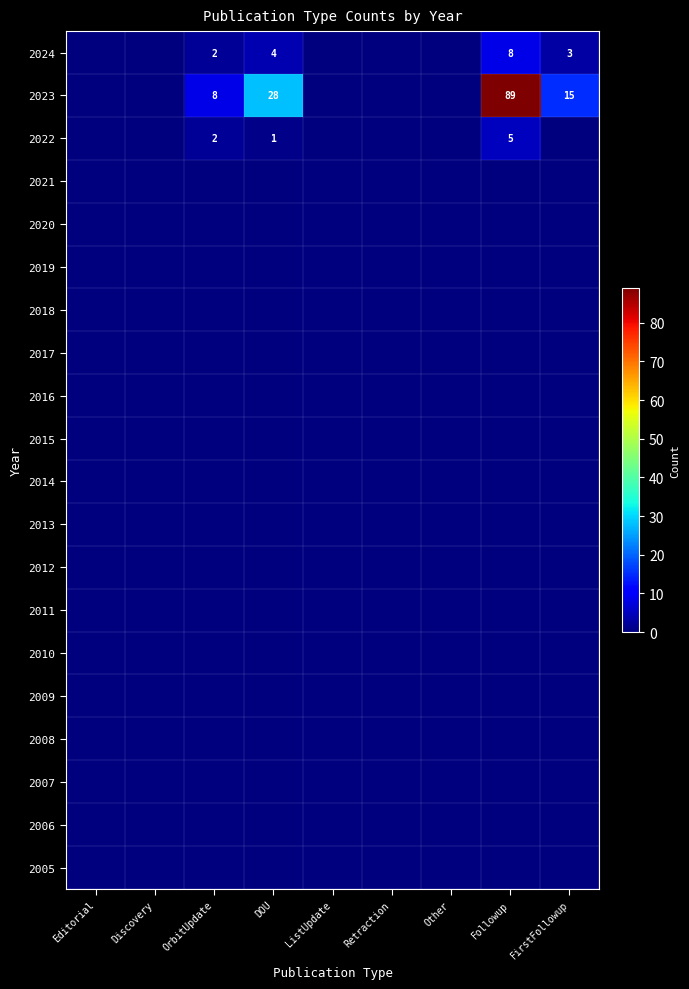

What is the maximum value shown in the chart?

89